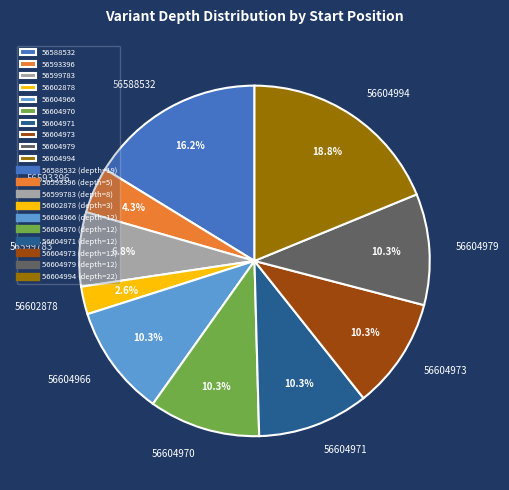

Count the number of slices in the pie.

10